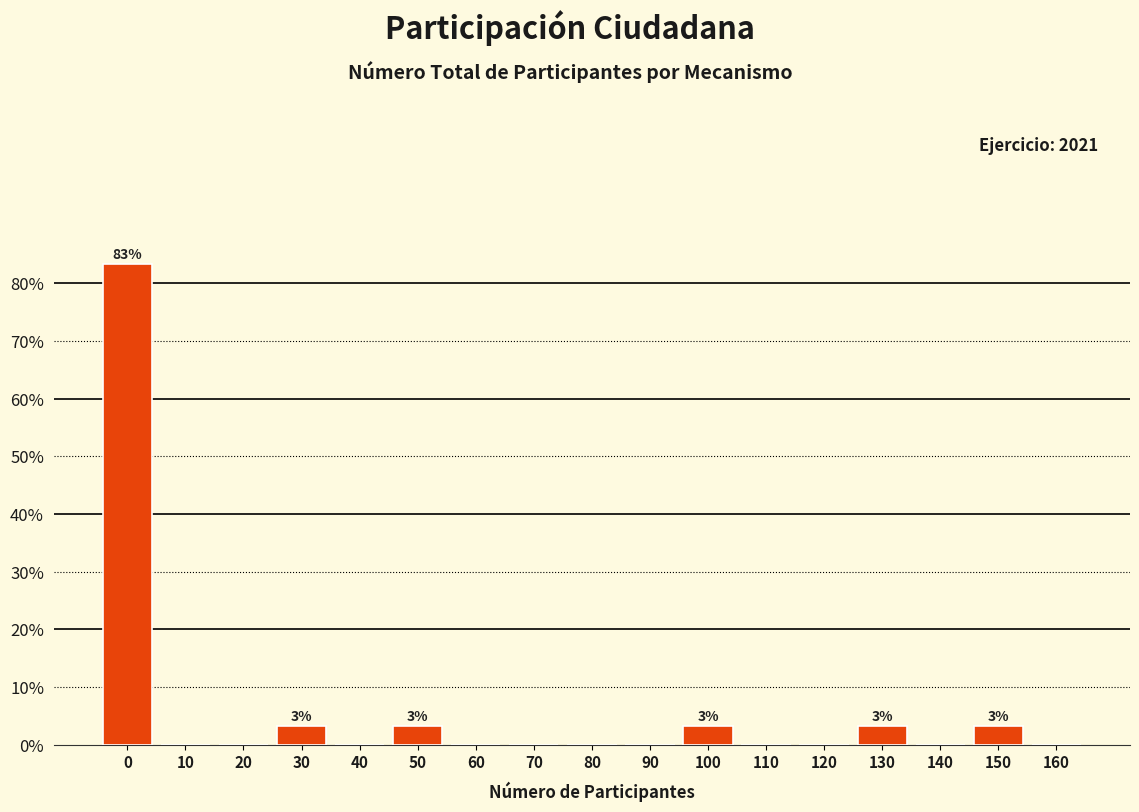

Over which range of the x-axis is the bar tallest?

-5 to 5